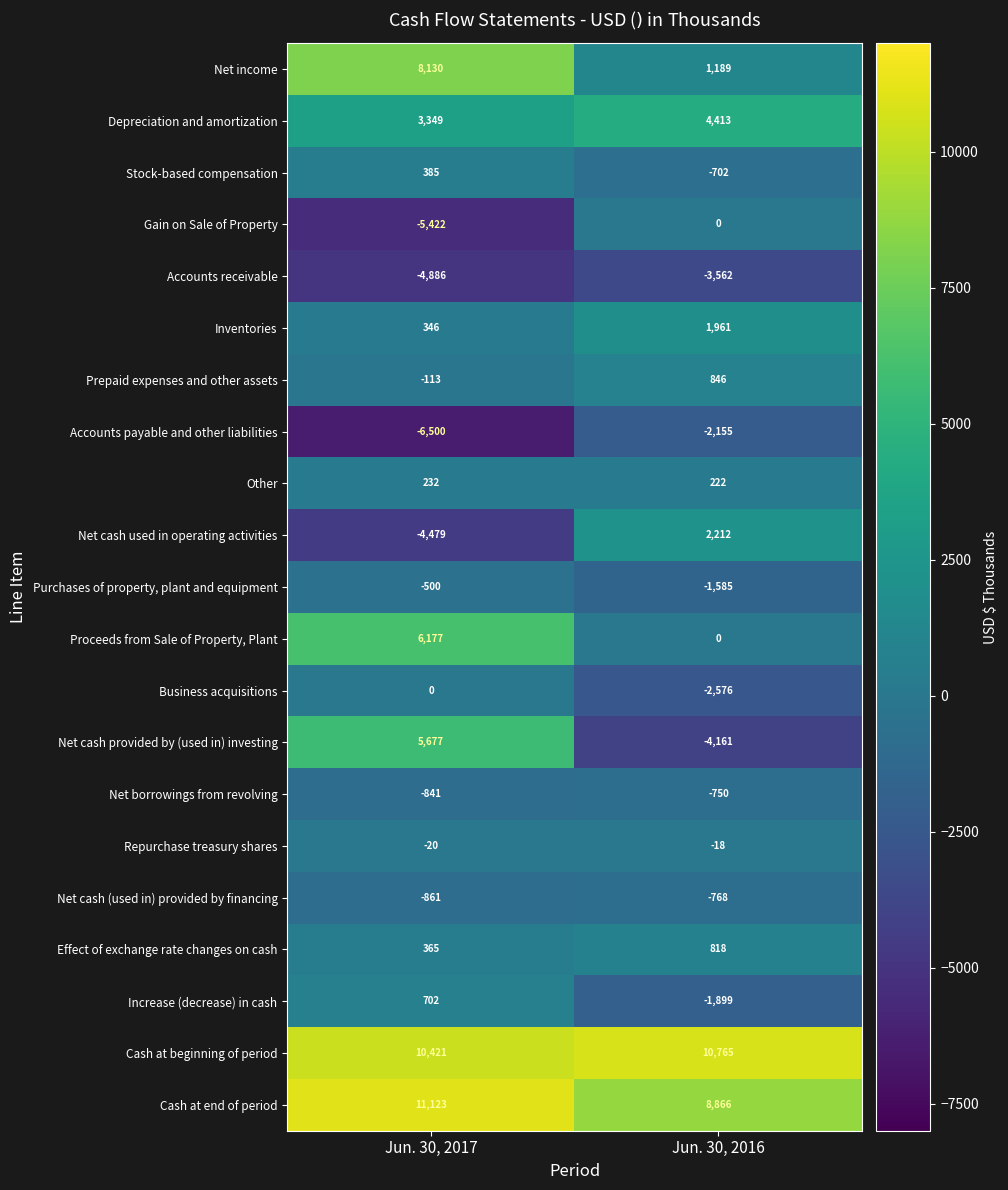

Which series has the largest range (max minus min)?

Net cash provided by (used in) investing